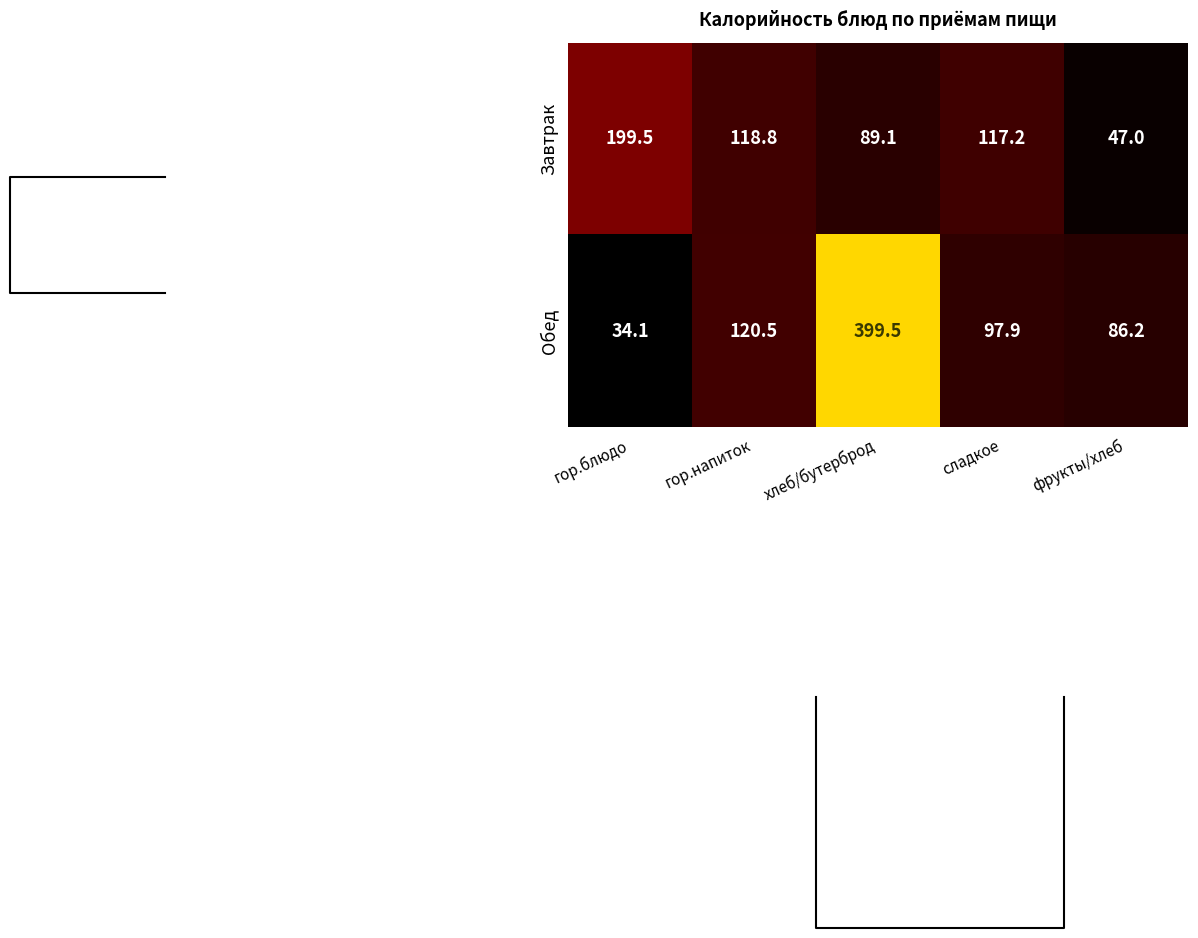

At which label does Завтрак reach its minimum?

фрукты/хлеб